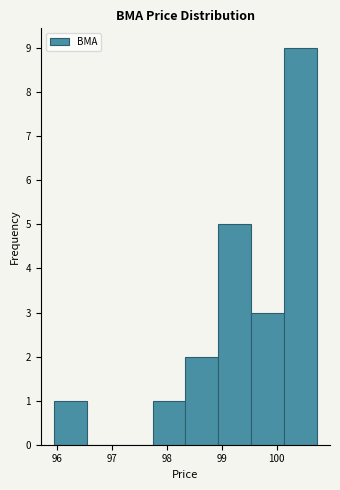

Reading left to right, transcribe this chart: for each bar, give the range it covers on the x-axis and its height. Neither the bar edges nor the heights are printed on the chart, so give them approximately, as read against the axes.

96.0 to 96.5: 1
96.5 to 97.1: 0
97.1 to 97.7: 0
97.7 to 98.3: 1
98.3 to 98.9: 2
98.9 to 99.5: 5
99.5 to 100.1: 3
100.1 to 100.7: 9